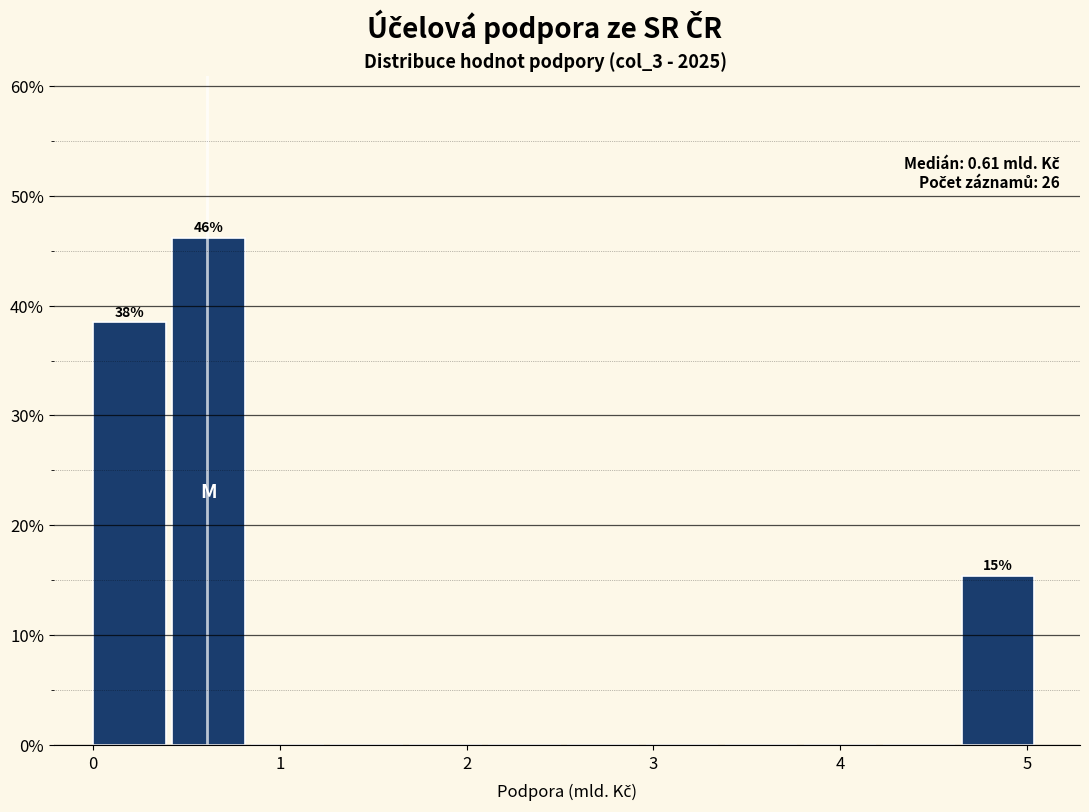

Which range on the x-axis has the tallest bar?

0.4 to 0.8